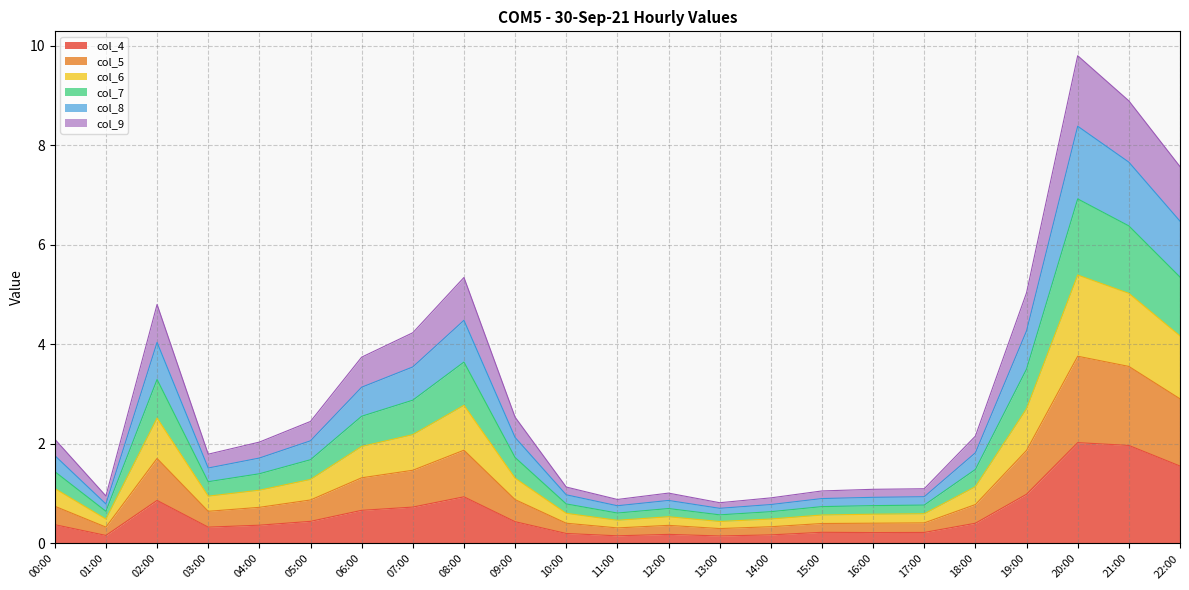

What is the total value across all series at 03:00?

1.8